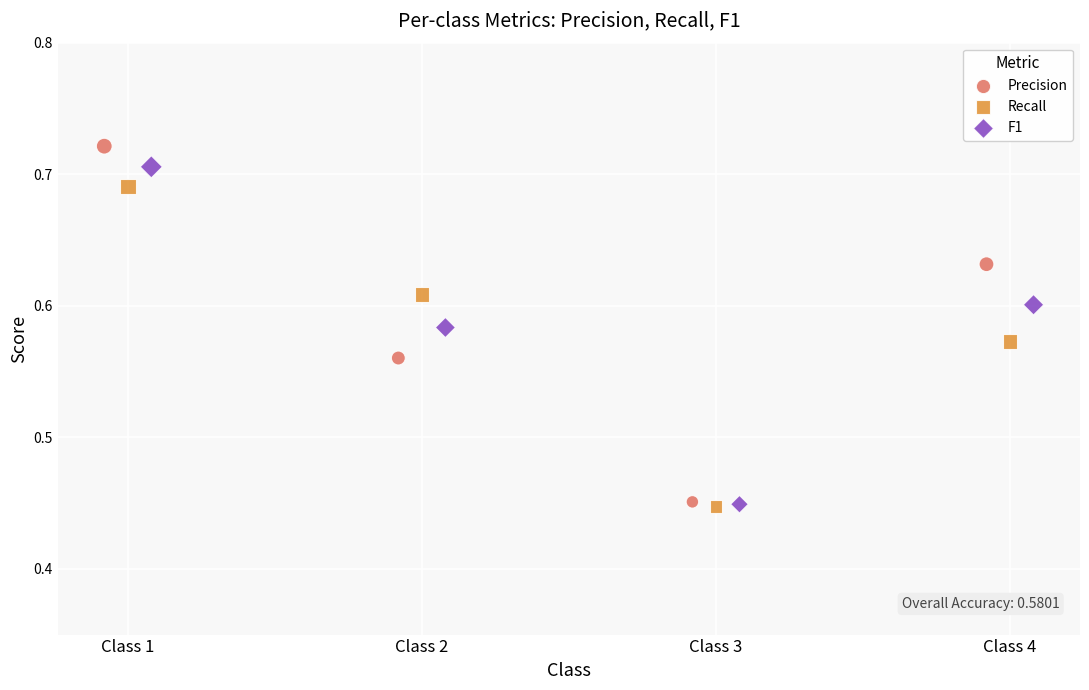

Which series contains the highest Y value?

Precision